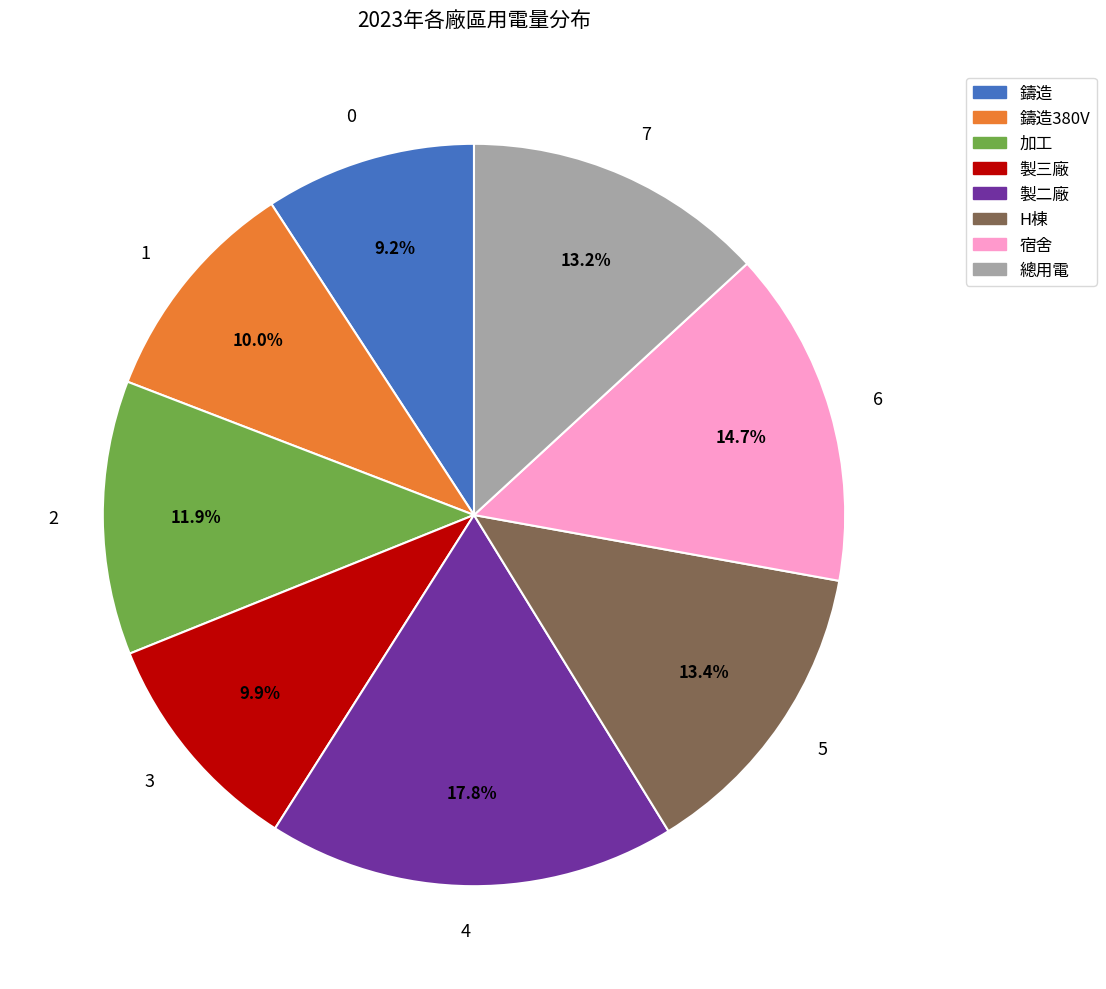

What is the largest slice in the pie chart?

4